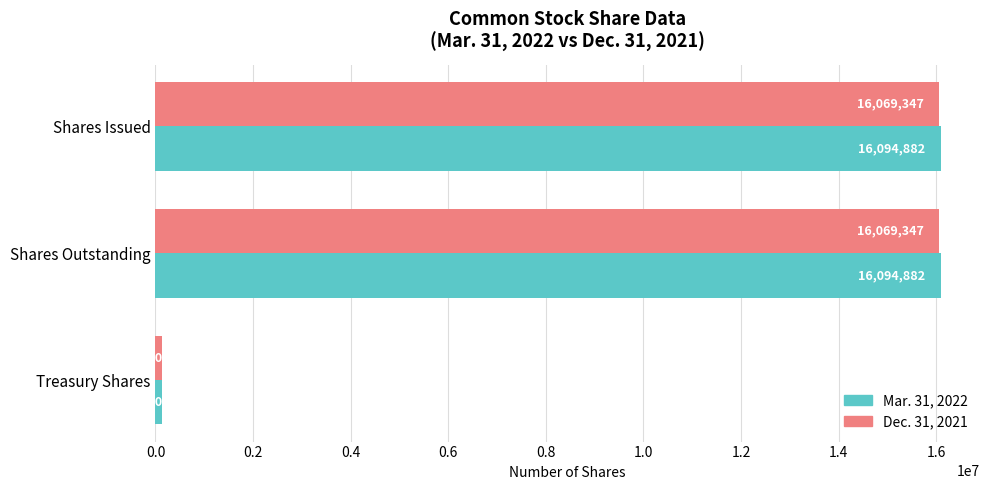

What is the maximum value for Mar. 31, 2022?

16094882